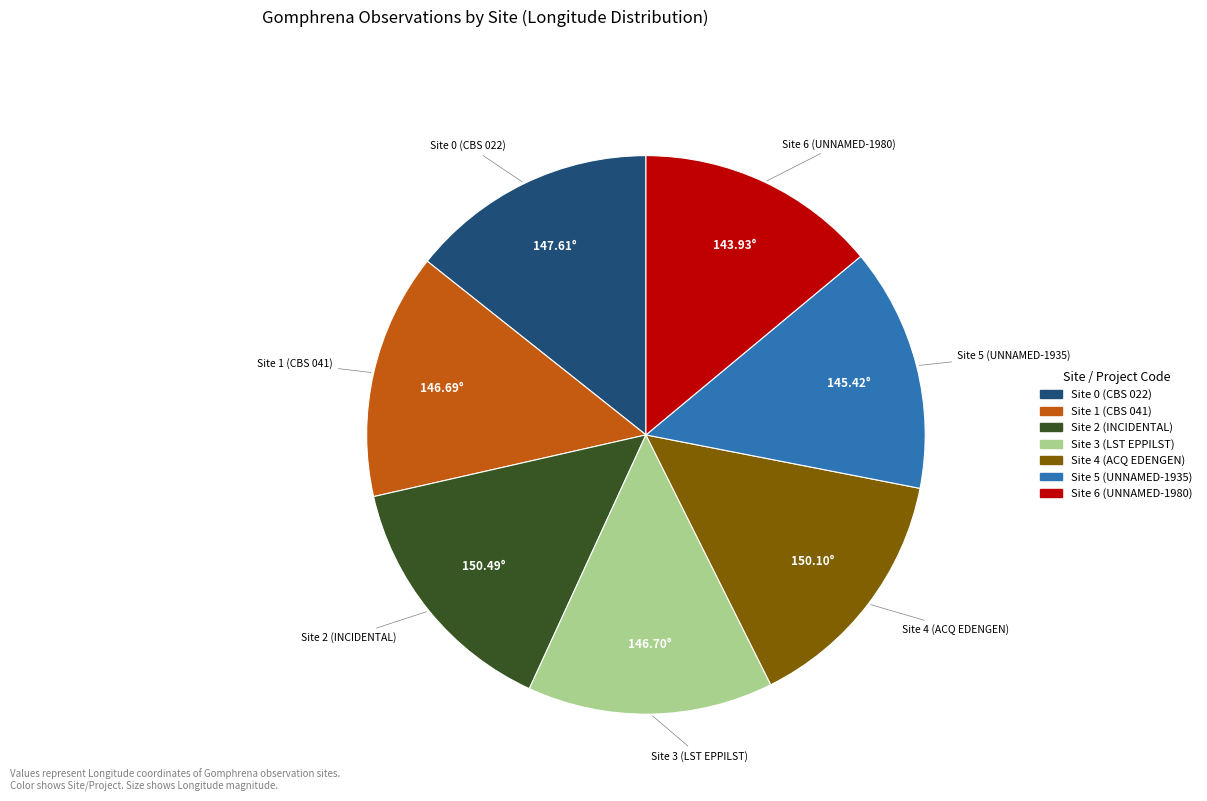

Is it true that Site 5 (UNNAMED-1935) is 14% of the pie?

True